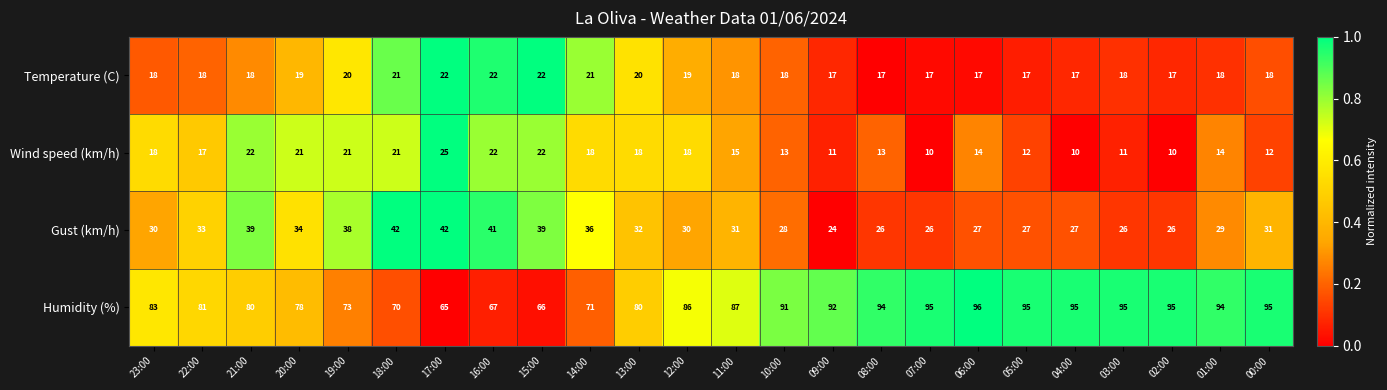

Count the number of data series in this chart.

4